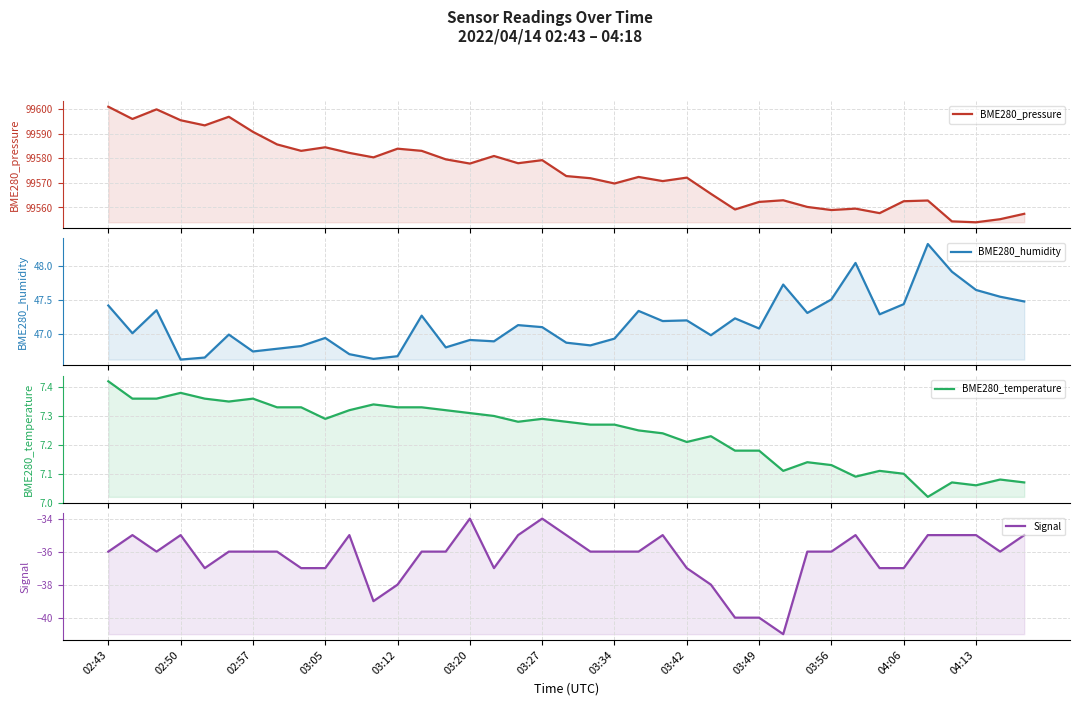

What is the approximate value of Signal at 03:34?

-36.0